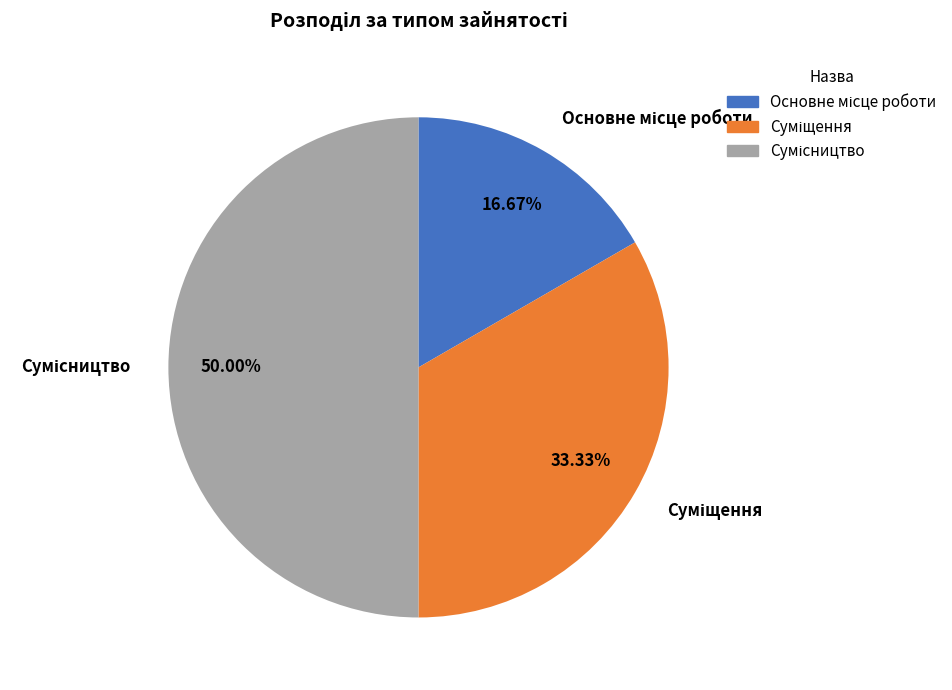

Is there any slice that represents more than half of the pie?

No